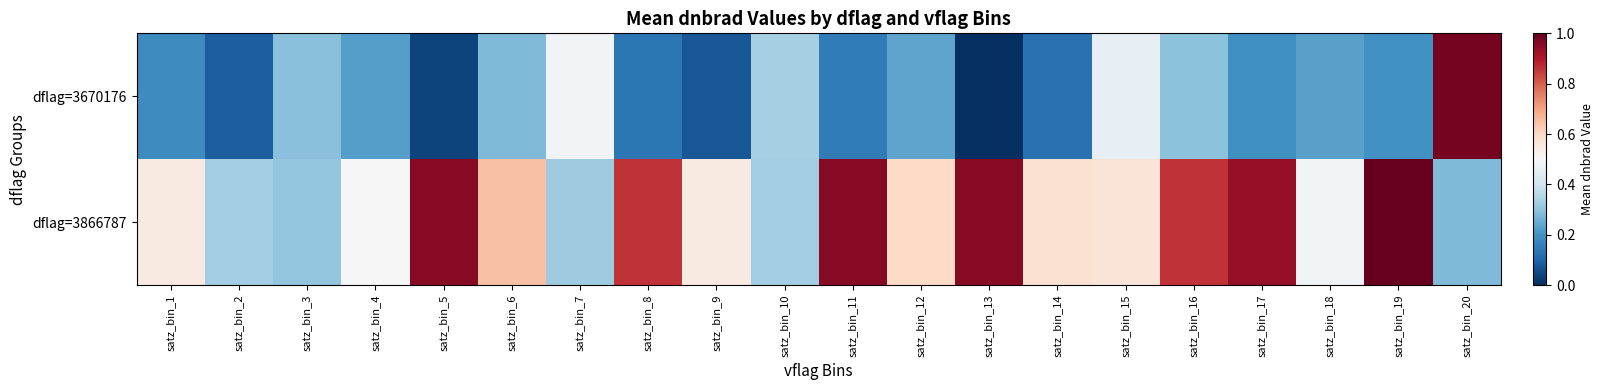

At which category does the chart reach its minimum across all series?

satz_bin_13